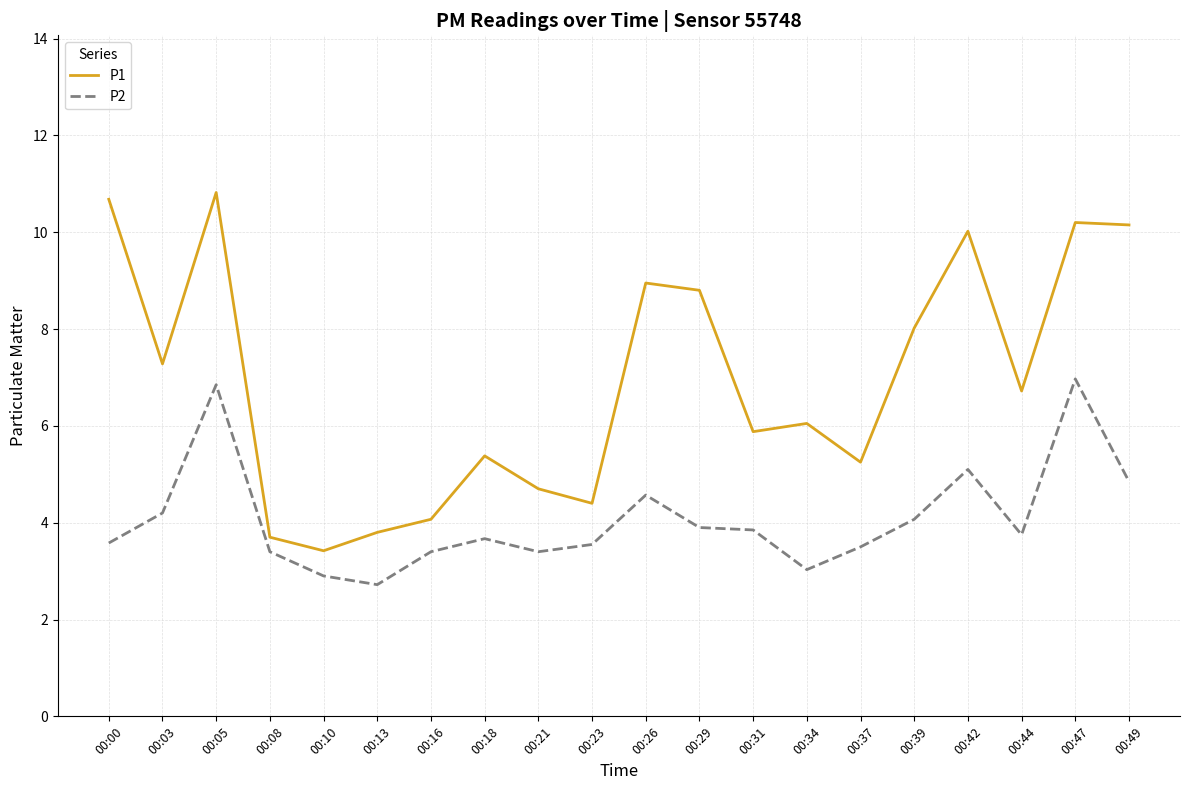

Is it true that P1 equals 15.3 at 00:05?

False